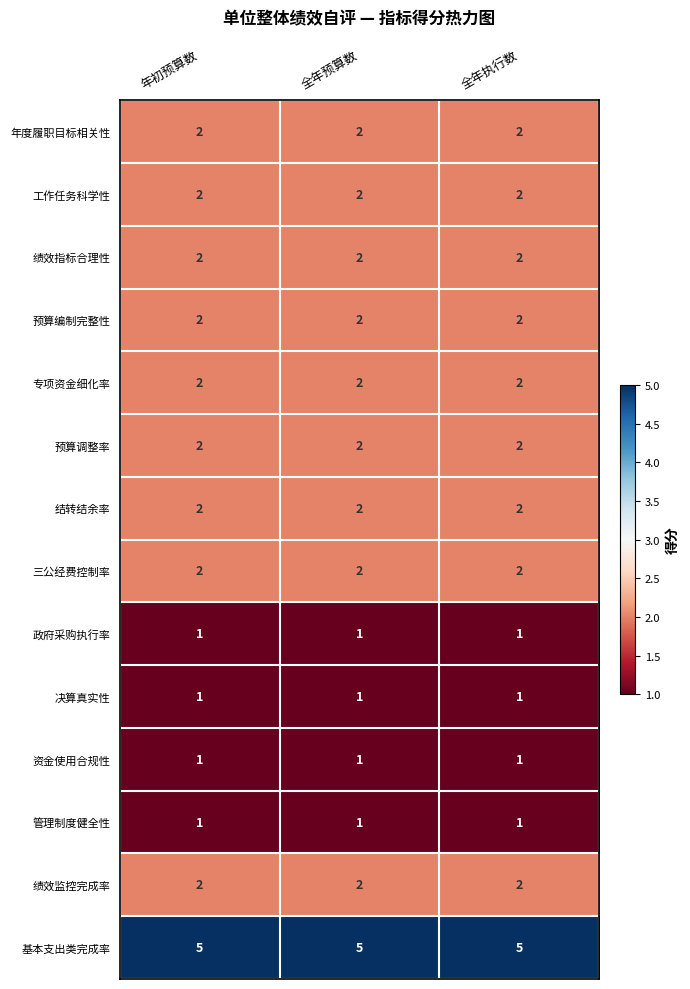

What is the difference between the highest and lowest values at 全年预算数?

4